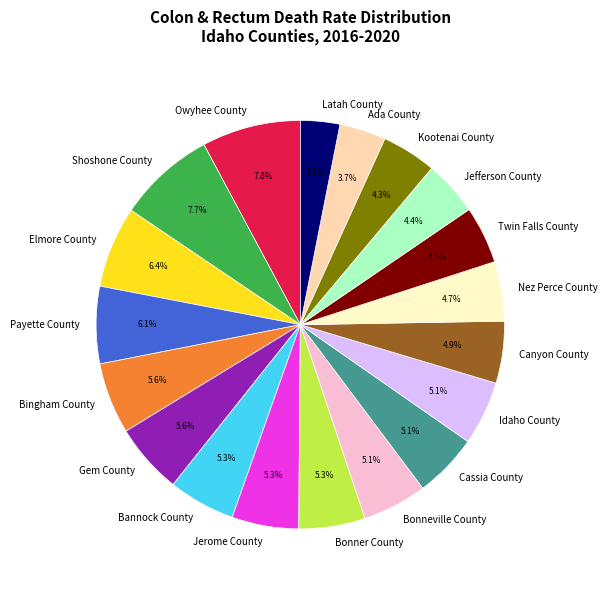

Approximately how many times larger is the value at Latah County compared to Cassia County?

0.6